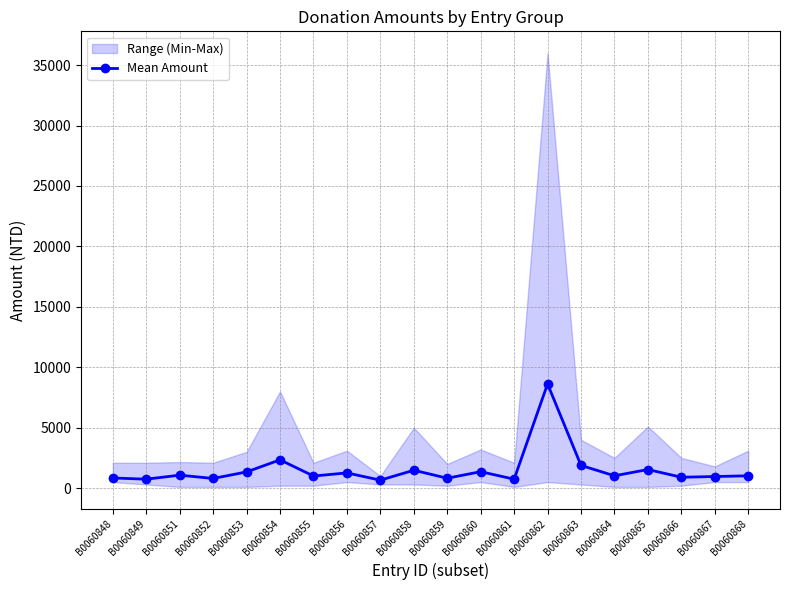

True or false: there are more than 0 points higher than both neighbors.

True